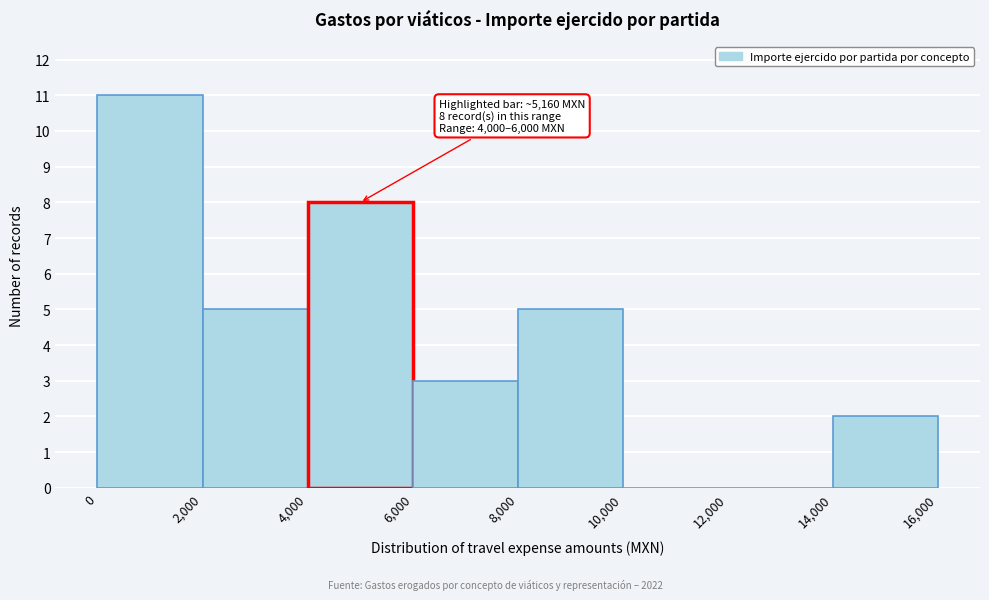

Over which range of the x-axis is the bar tallest?

0 to 2,000